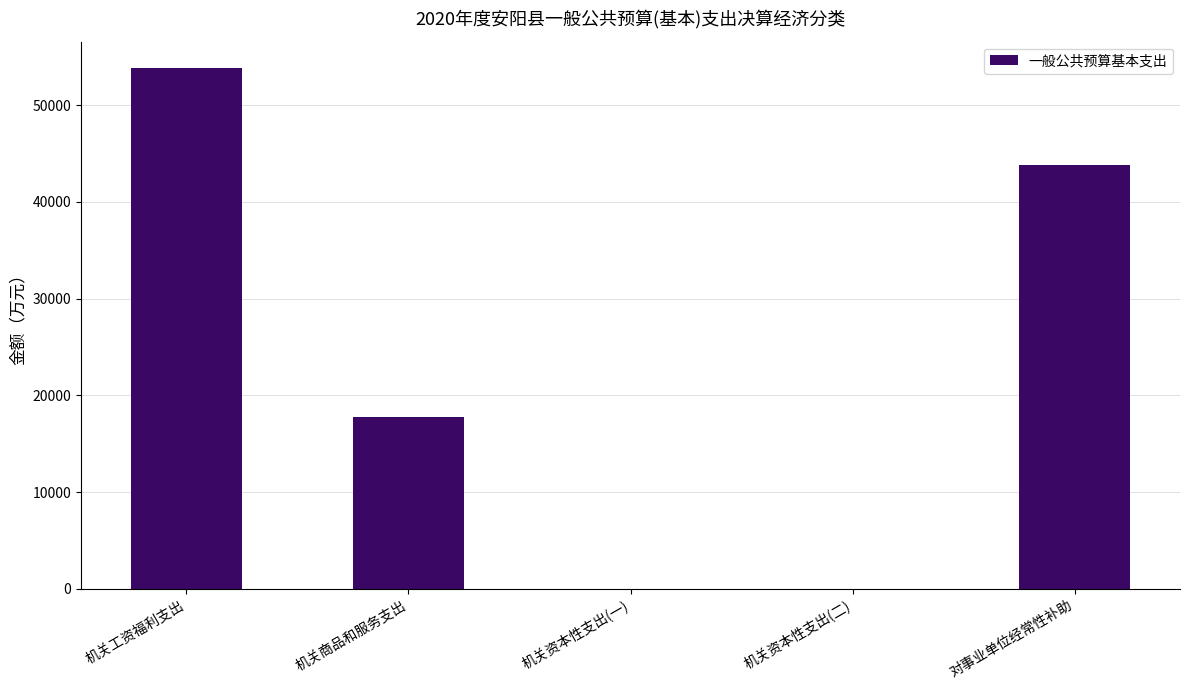

The value at 对事业单位经常性补助 is 43857. True or false?

True